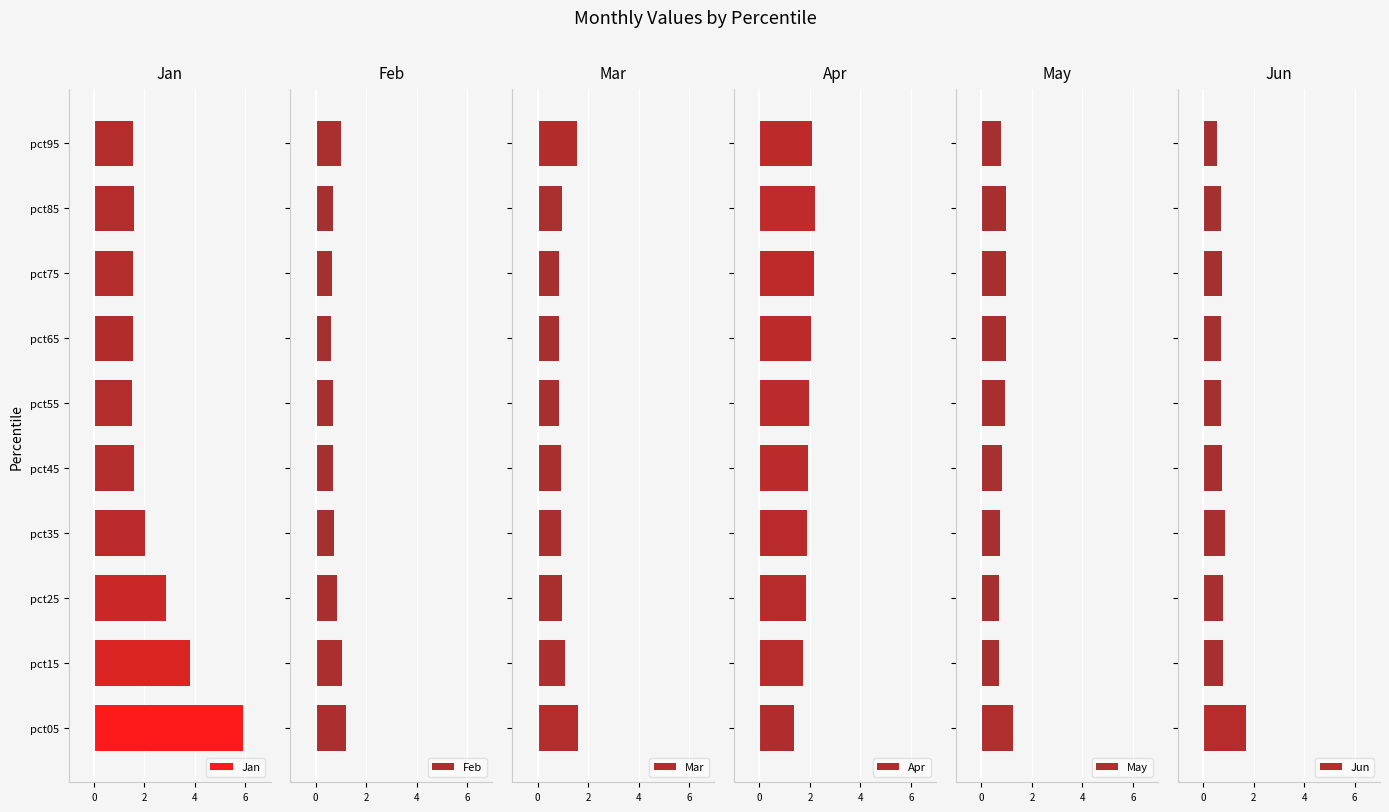

What is the average value of the Mar series?

1.1